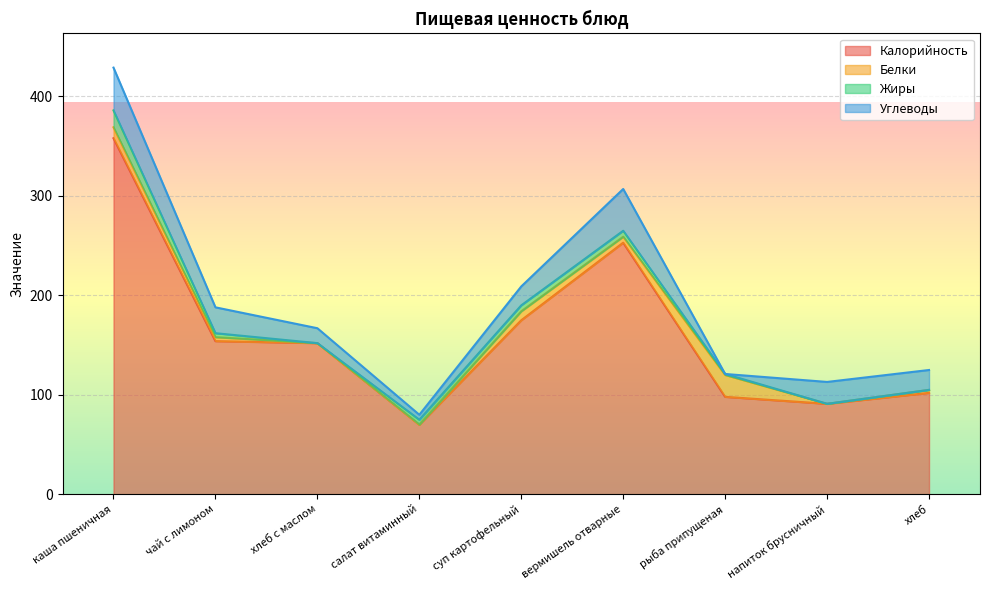

What is the label of the 6th point from the left?

вермишель отварные